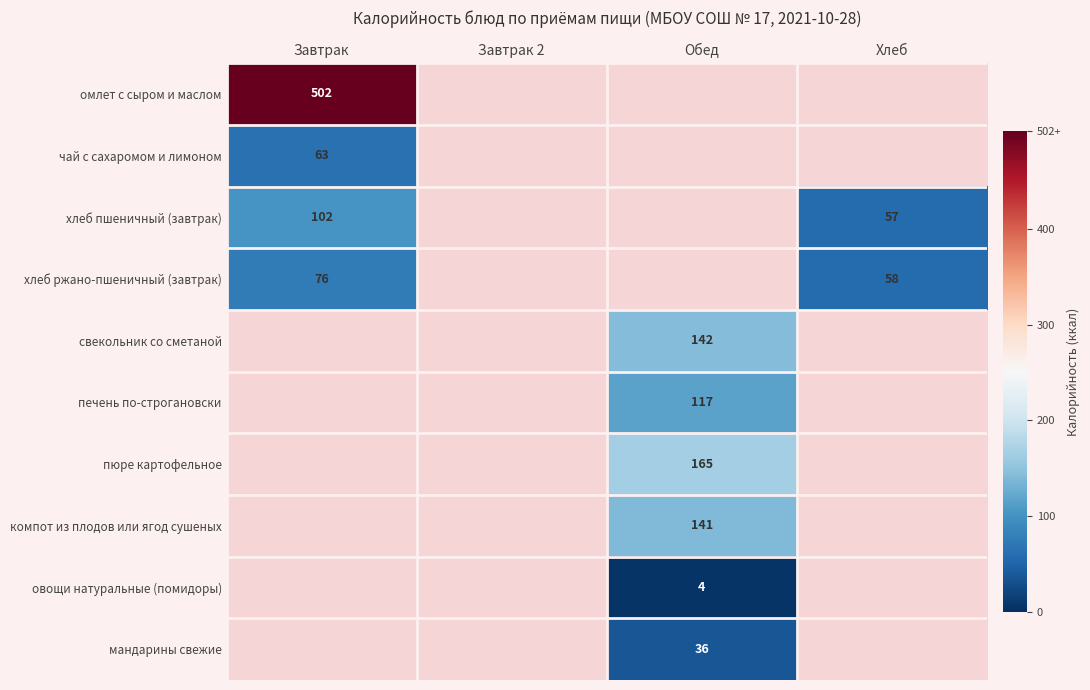

The value of компот из плодов или ягод сушеных at Обед is 189. True or false?

False